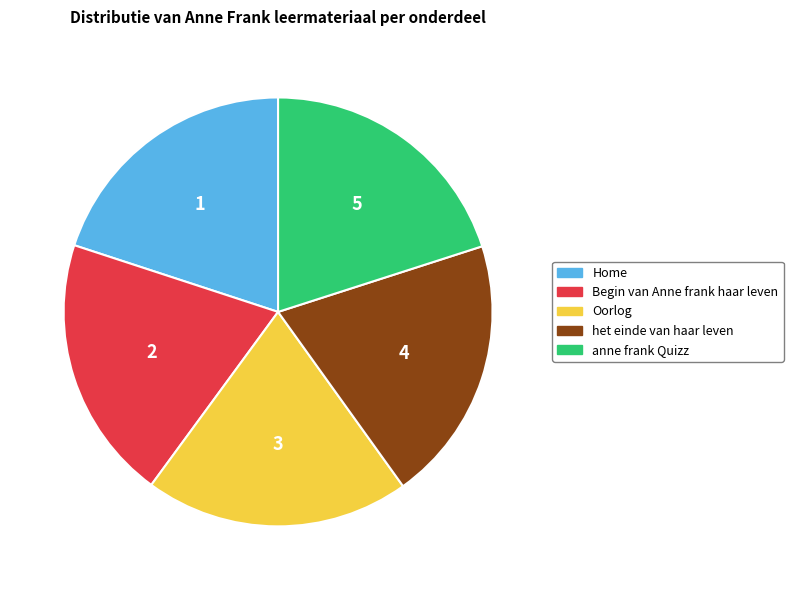

Do Oorlog and Begin van Anne frank haar leven together represent more than half of the pie?

No